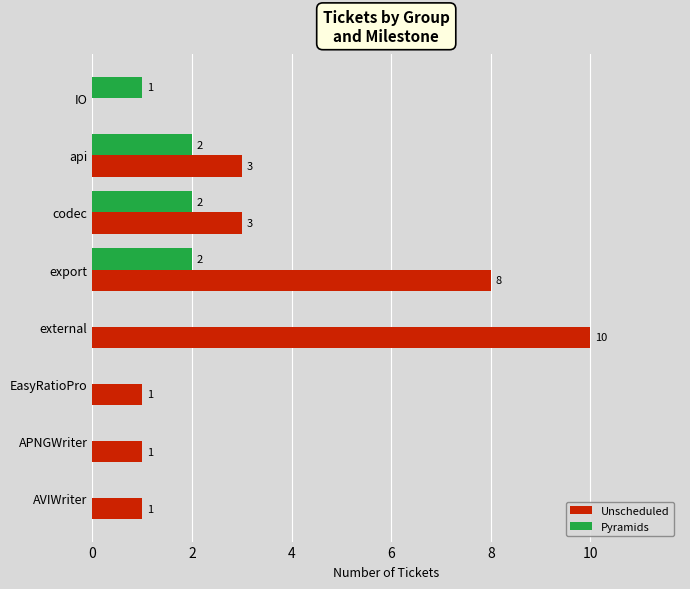

How many series are shown in this chart?

2